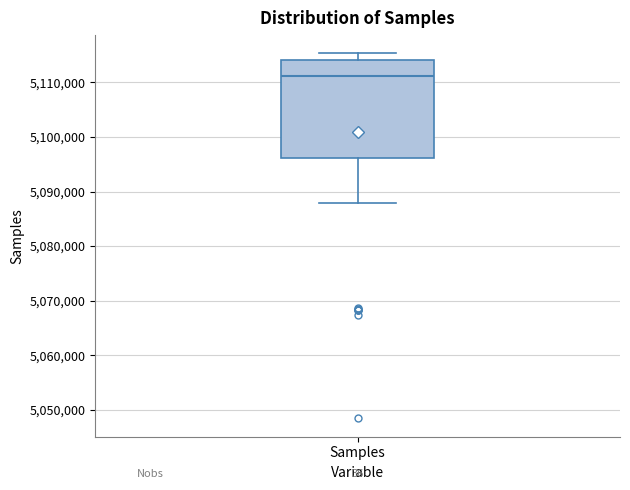

Read this box plot against the y-axis: the position of the median line, the range covered by the box, and the ends of both whiskers. The values are not printed on the chart, so give them approximately, as read against the axis.

median 5111000, box 5096000 to 5114000, whiskers 5088000 to 5115000